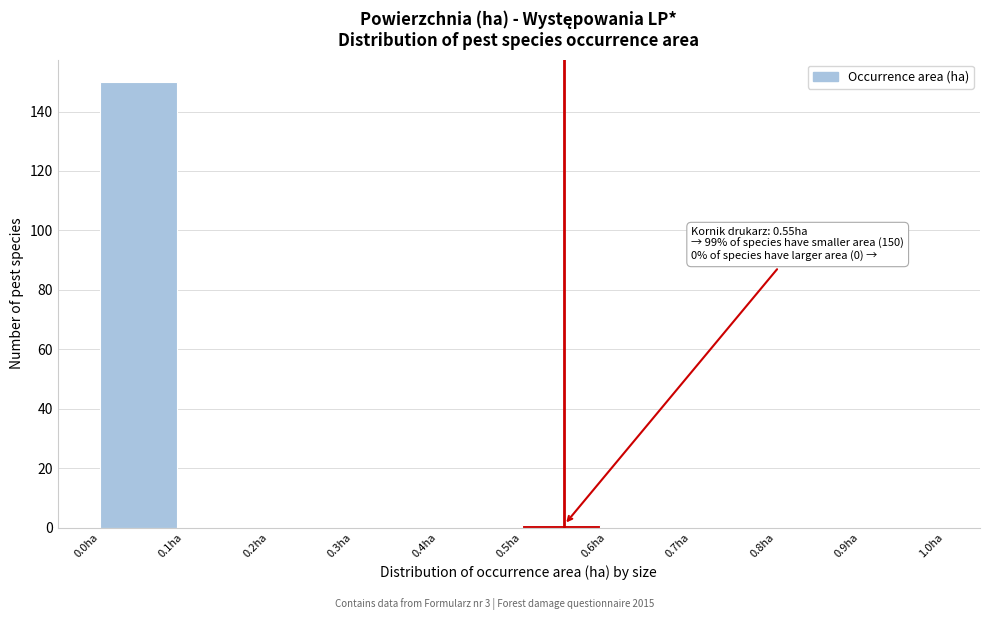

Over which range of the x-axis is the bar tallest?

0.0 to 0.1